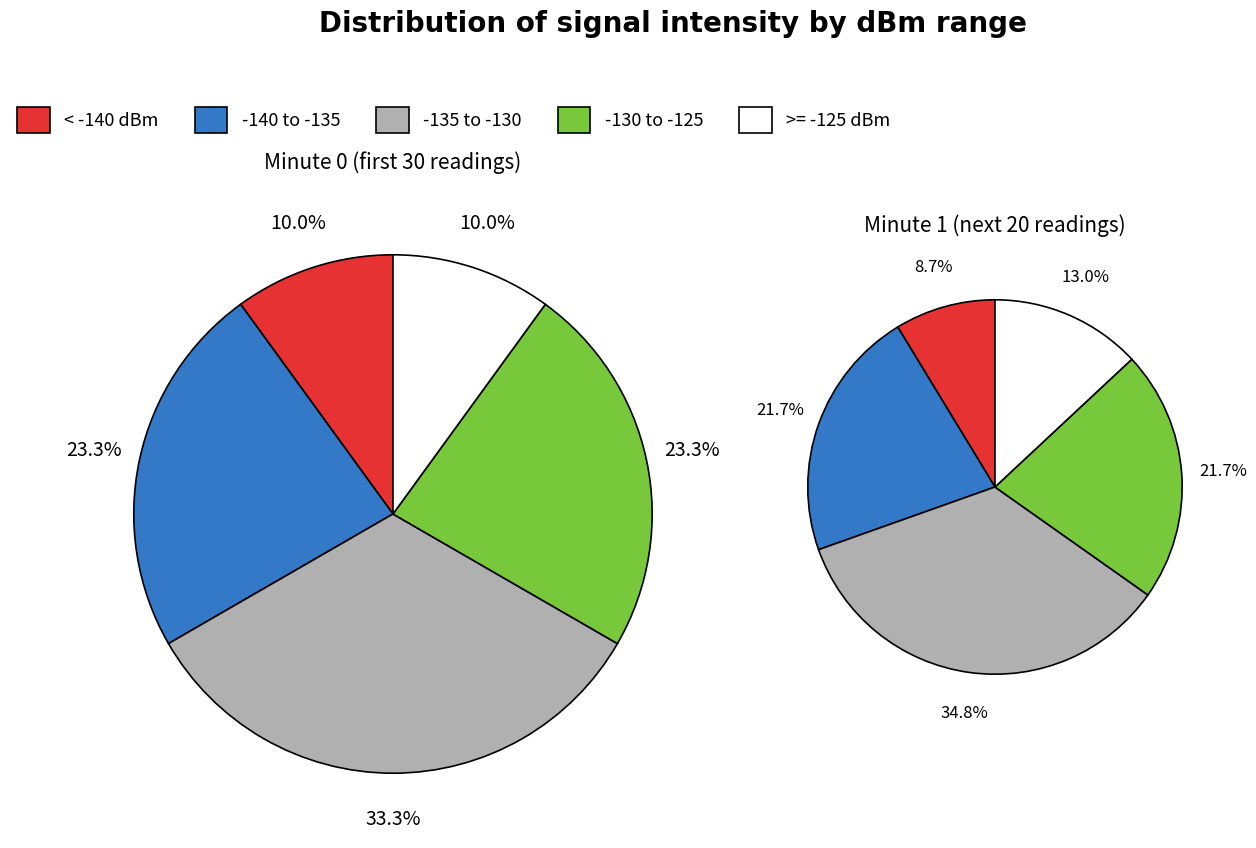

True or false: minute_4 accounts for 13% of the total.

False